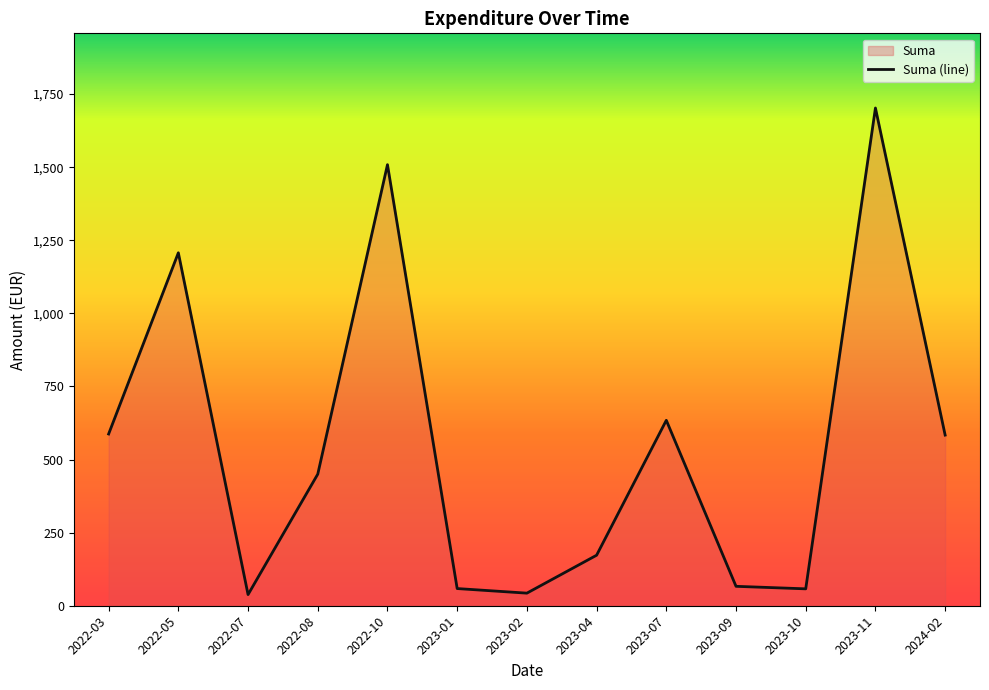

How many distinct data groups are displayed?

1